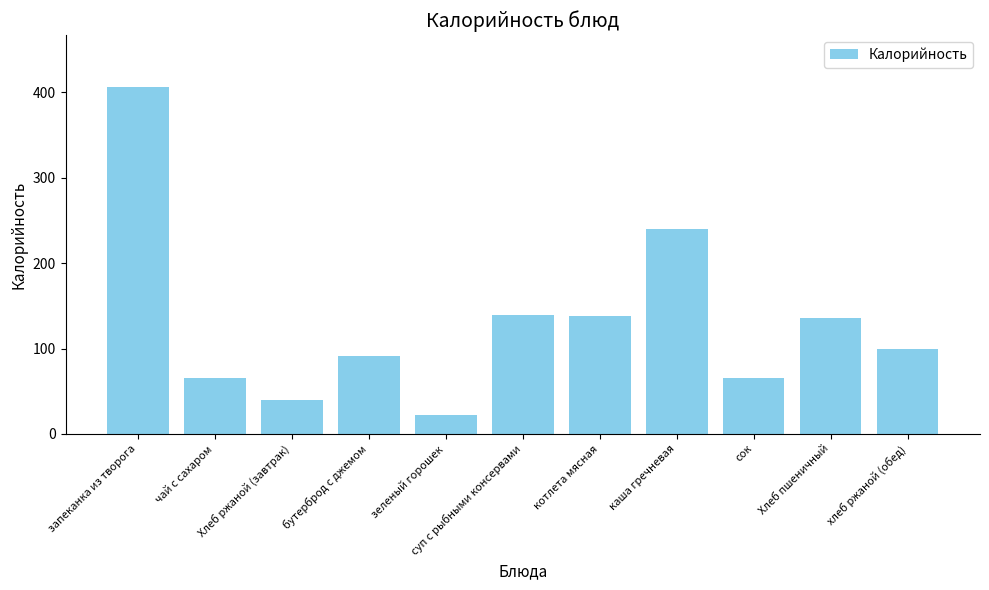

Does the chart contain any negative values?

No